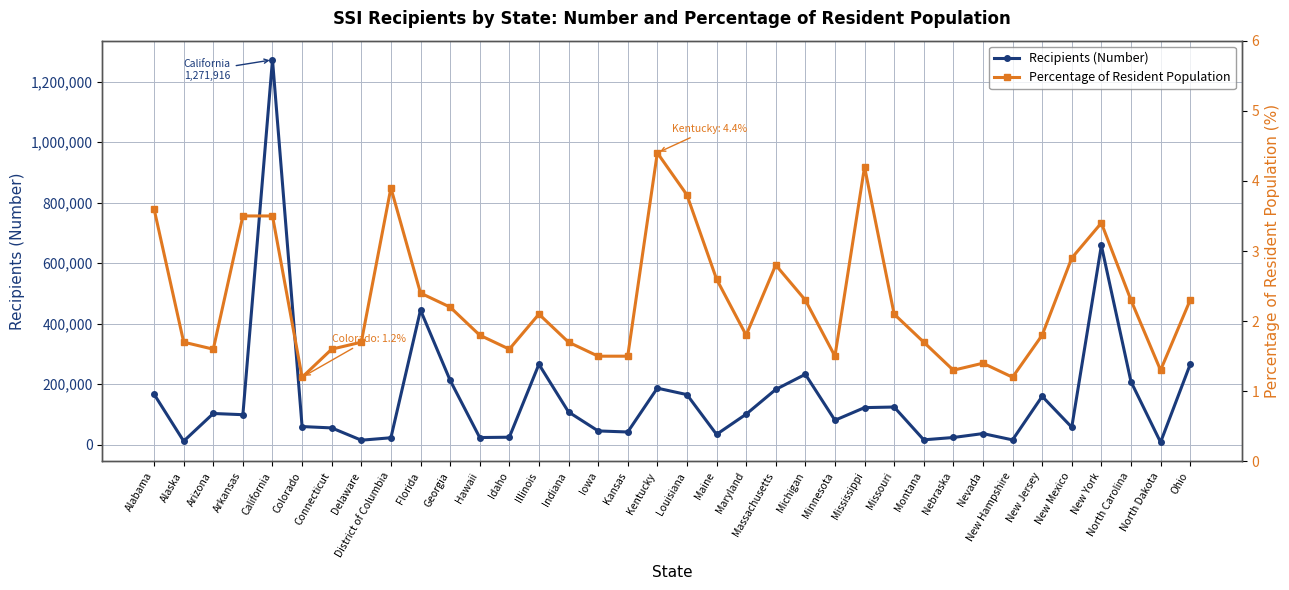

At Kentucky, list the series in order from largest to smallest.

Recipients (Number), Percentage of Resident Population